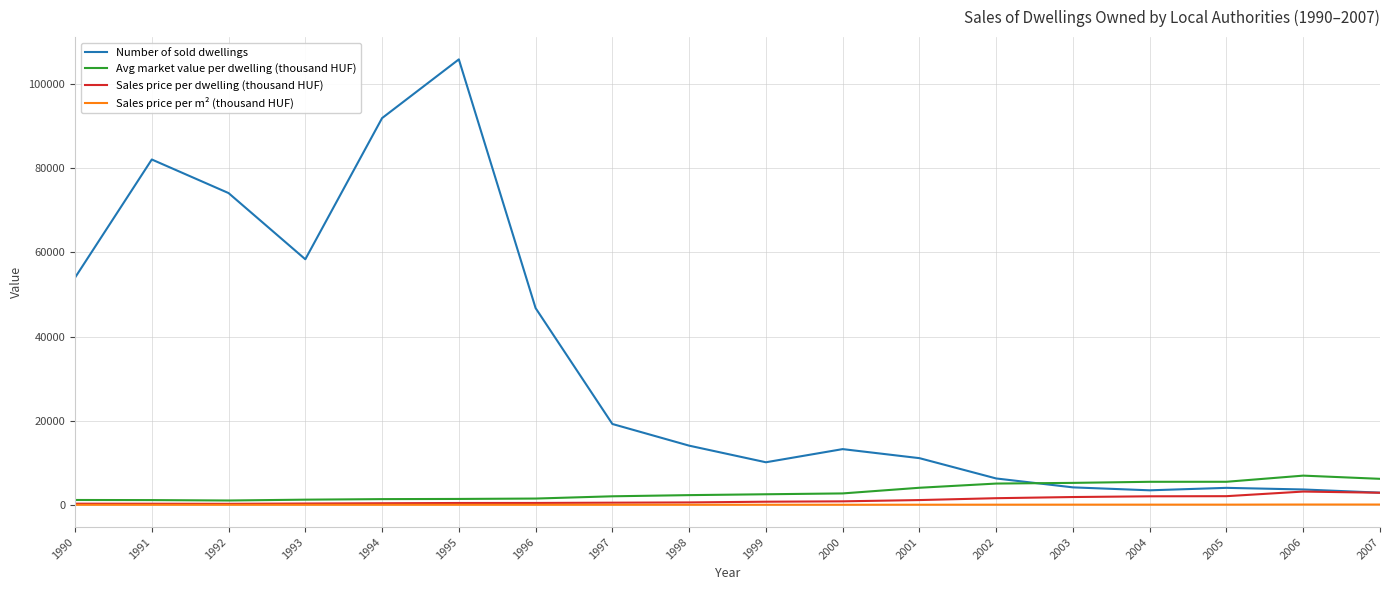

What is the minimum value for Number of sold dwellings?

2889.0